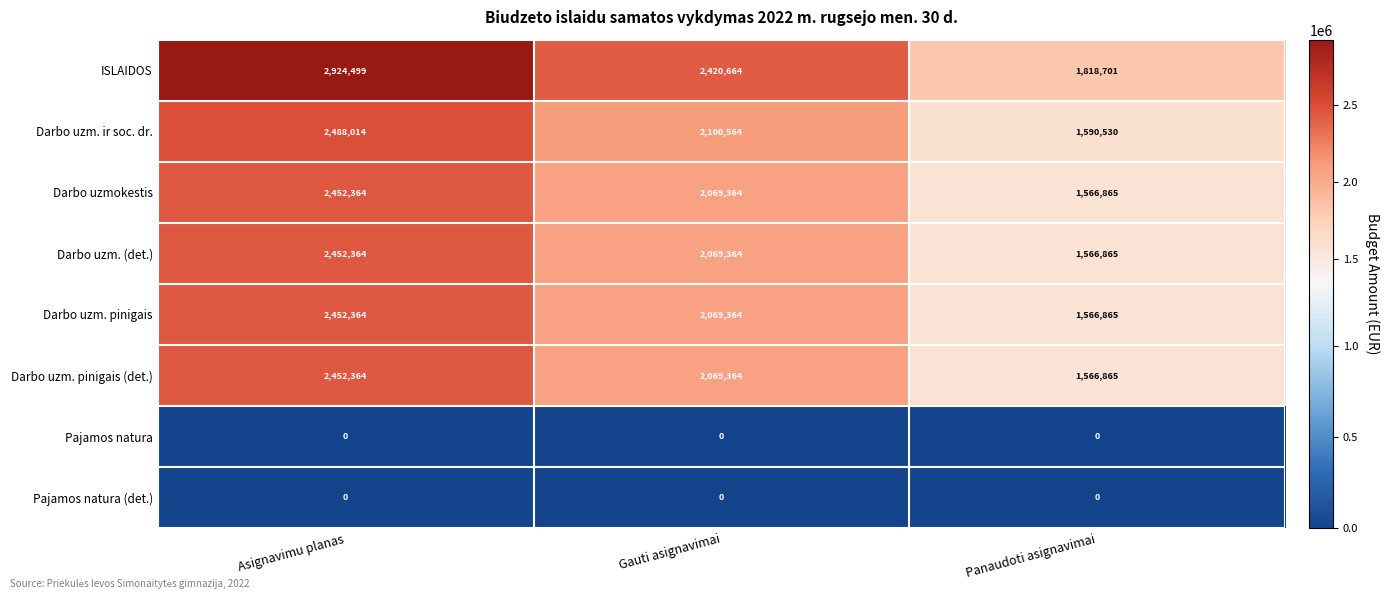

The Darbo uzm. pinigais series shows 506319 at Panaudoti asignavimai. True or false?

False